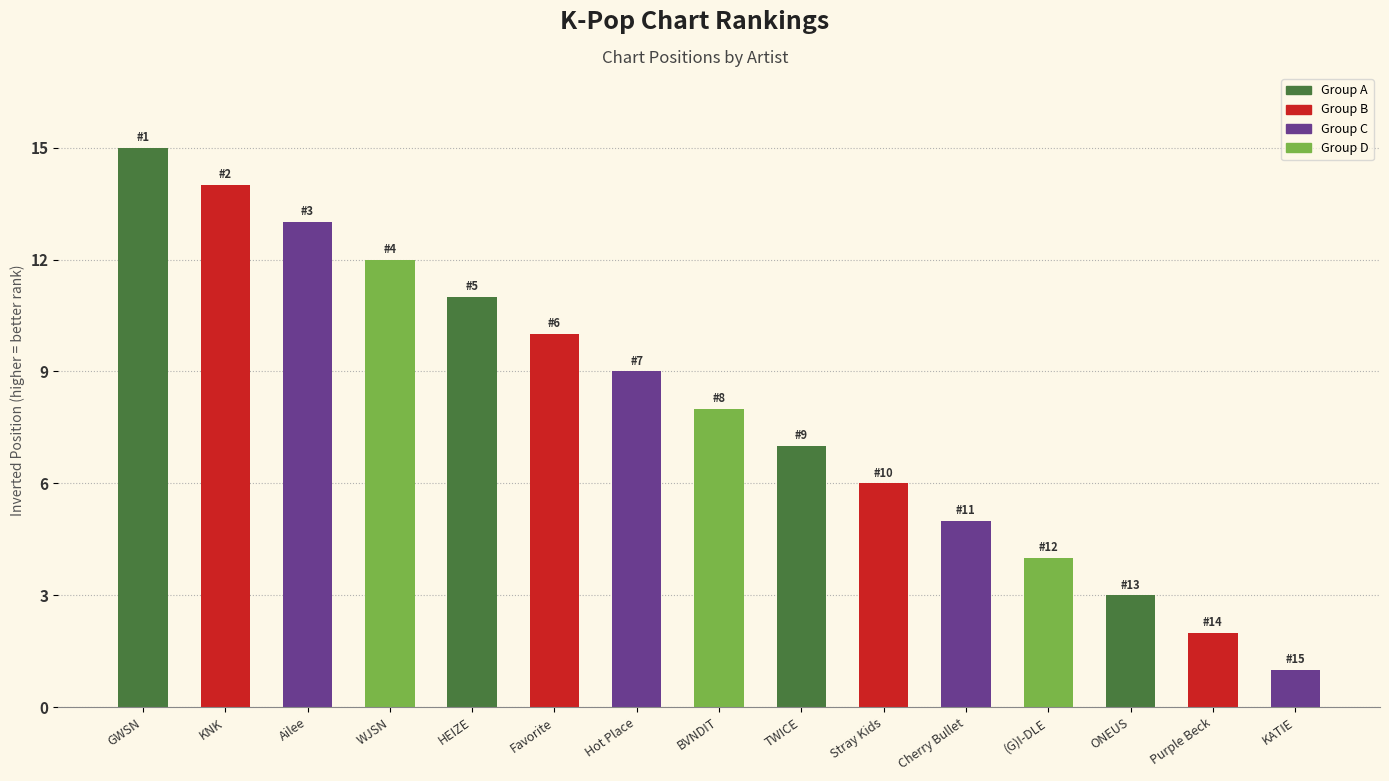

The value at ONEUS is 3. True or false?

True